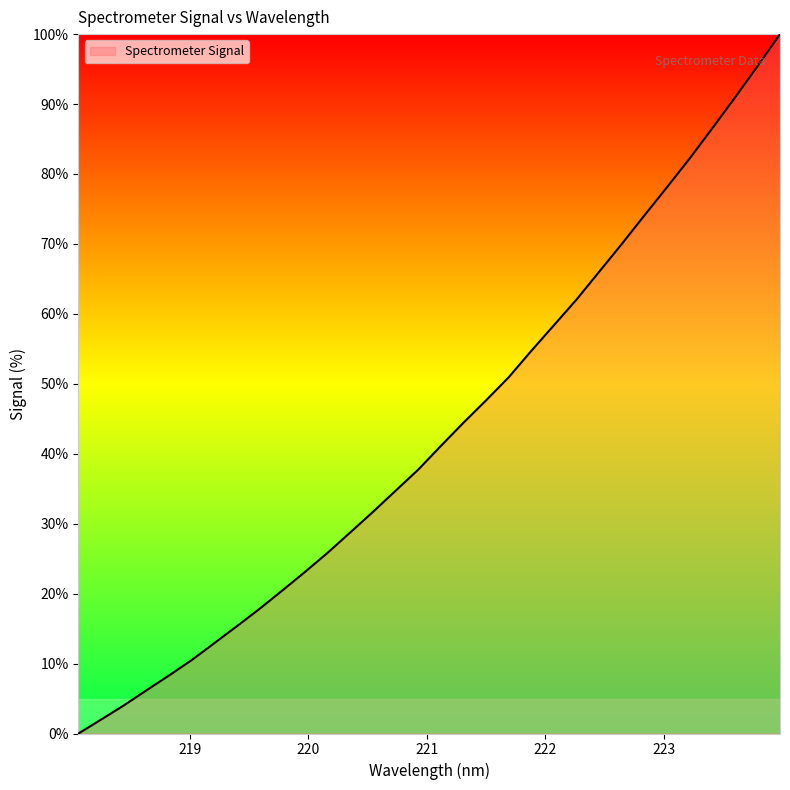

What is the difference between the maximum and minimum values?

100.0